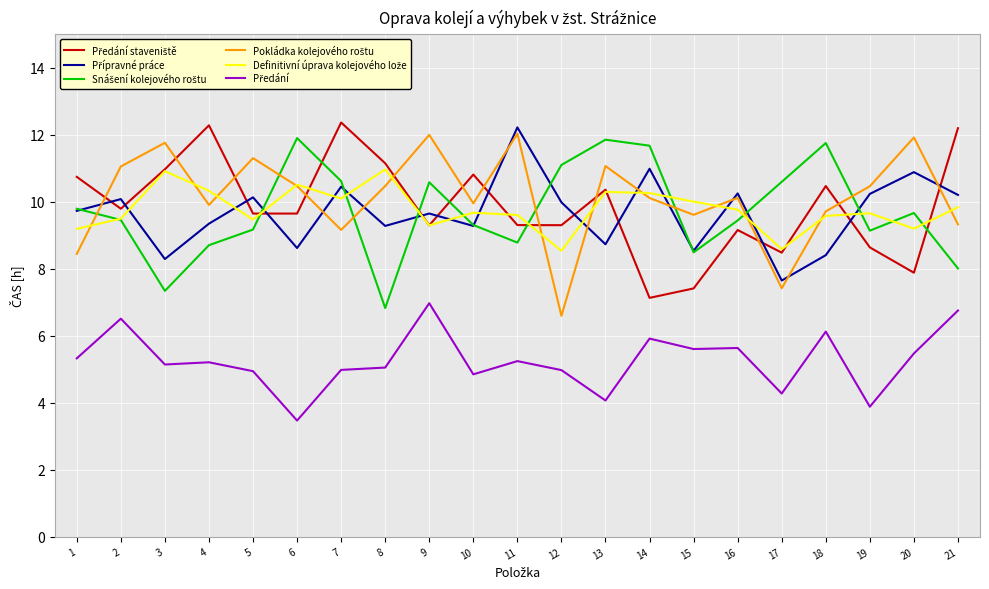

At which category does the chart reach its minimum across all series?

6